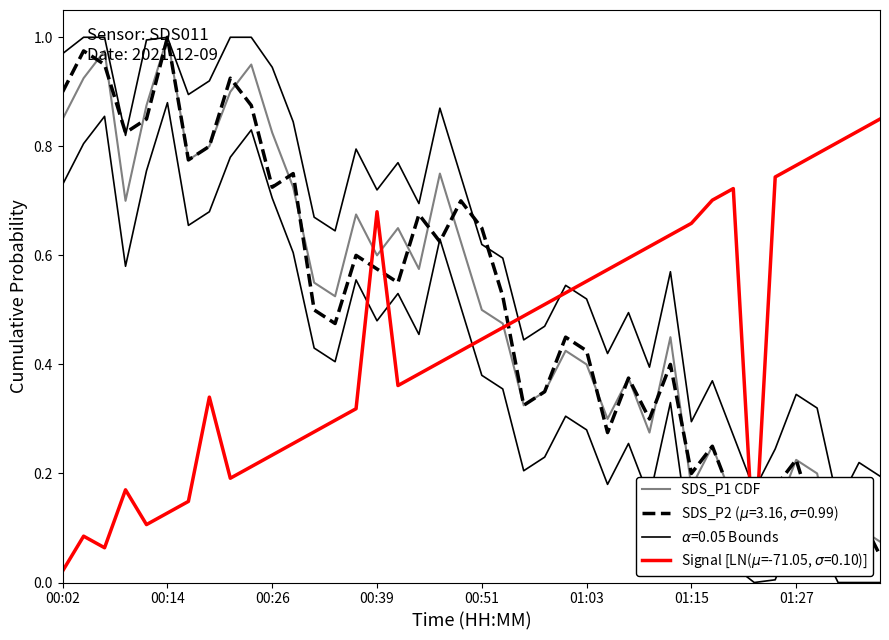

What is the difference between the values at 35 and 29?

0.2